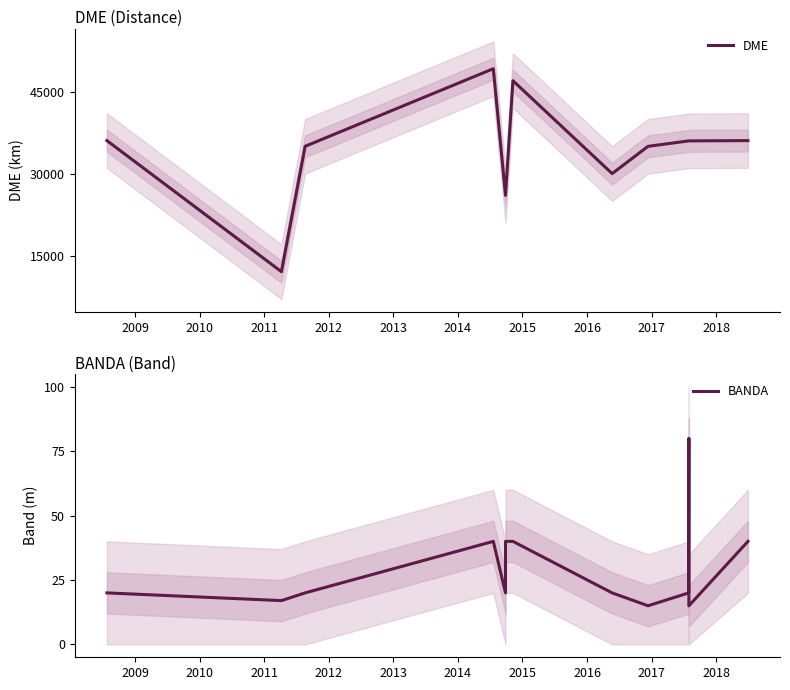

True or false: DME and BANDA intersect in this chart.

False